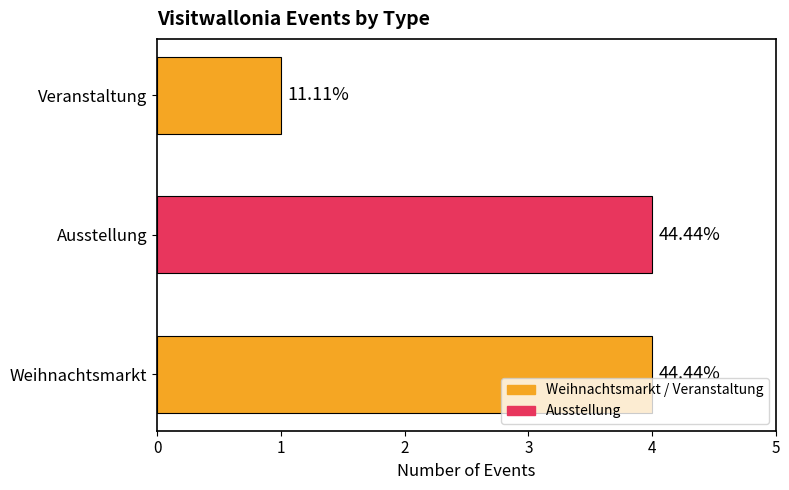

Does the chart contain any negative values?

No